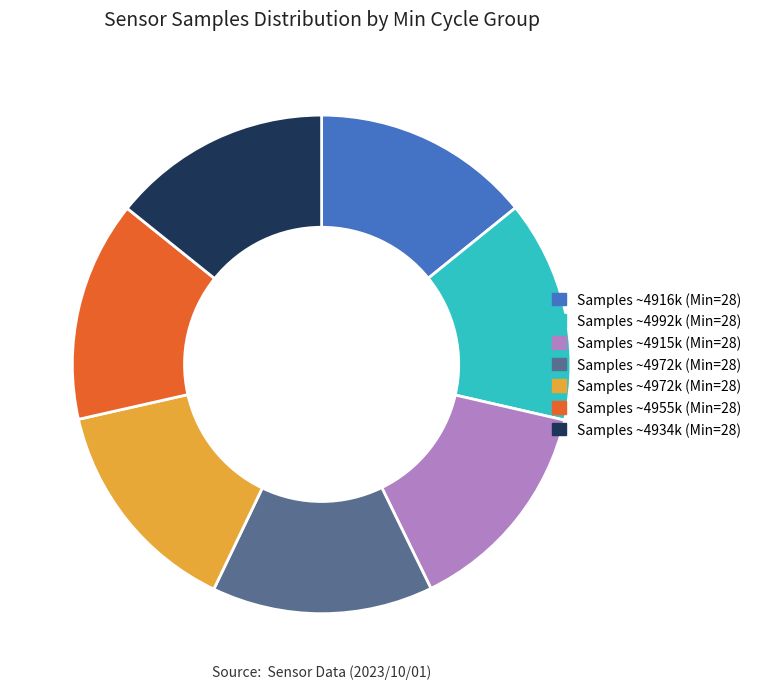

Does any single category account for the majority?

No